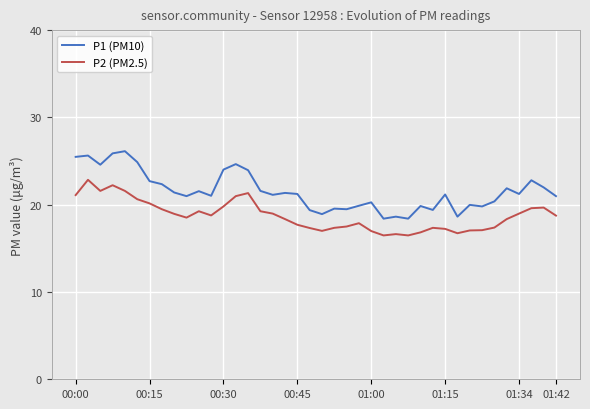

What is the difference between the maximum and minimum values in the P2 (PM2.5) series?

6.4